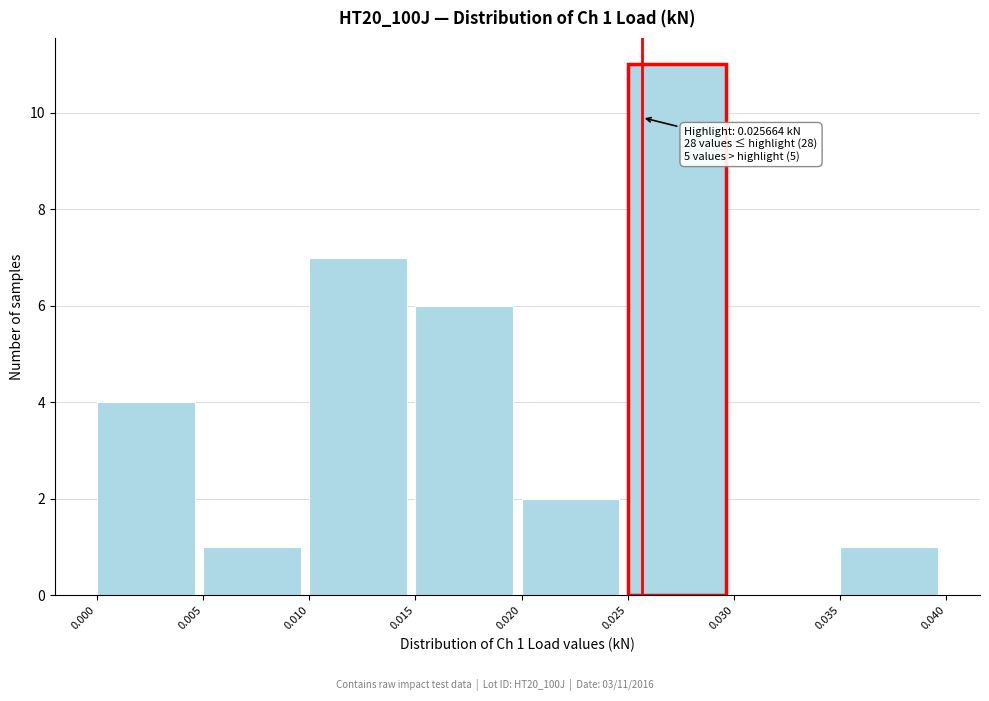

Over which range of the x-axis is the bar tallest?

0.025 to 0.030